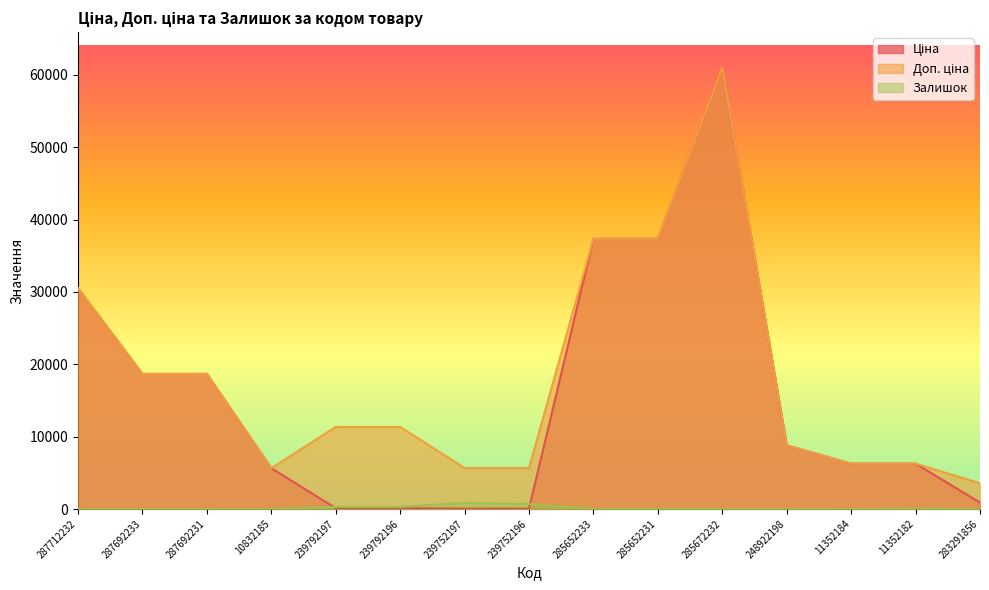

Which category has the lowest value in the Доп. ціна series?

283291856